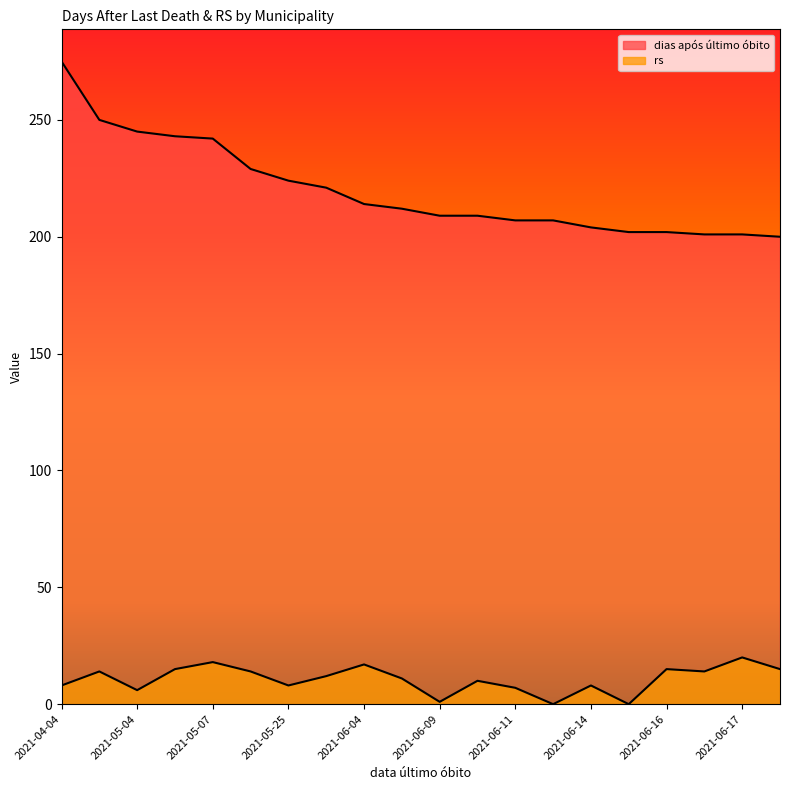

What is the sum of the dias após último óbito values at 2021-06-09 and 2021-06-18?

409